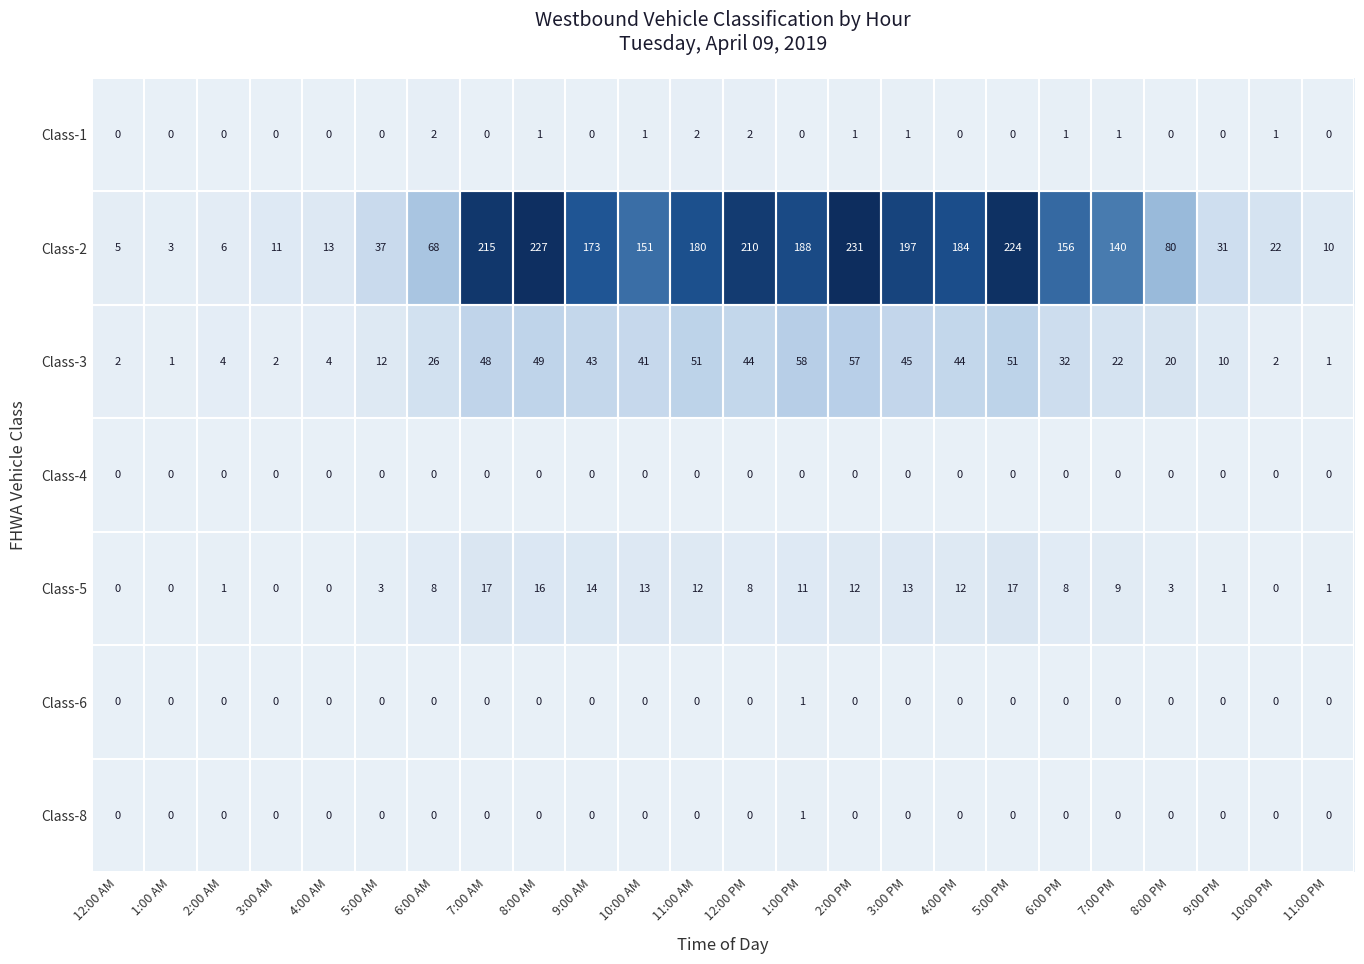

At how many categories does at least one series exceed 199?

5